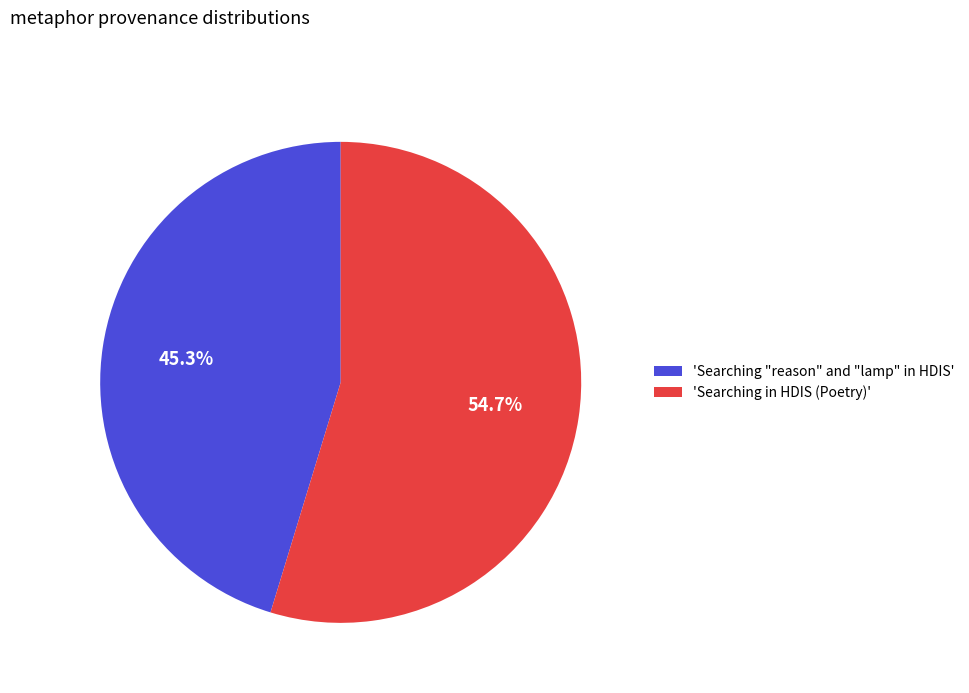

How many segments does this pie chart have?

2